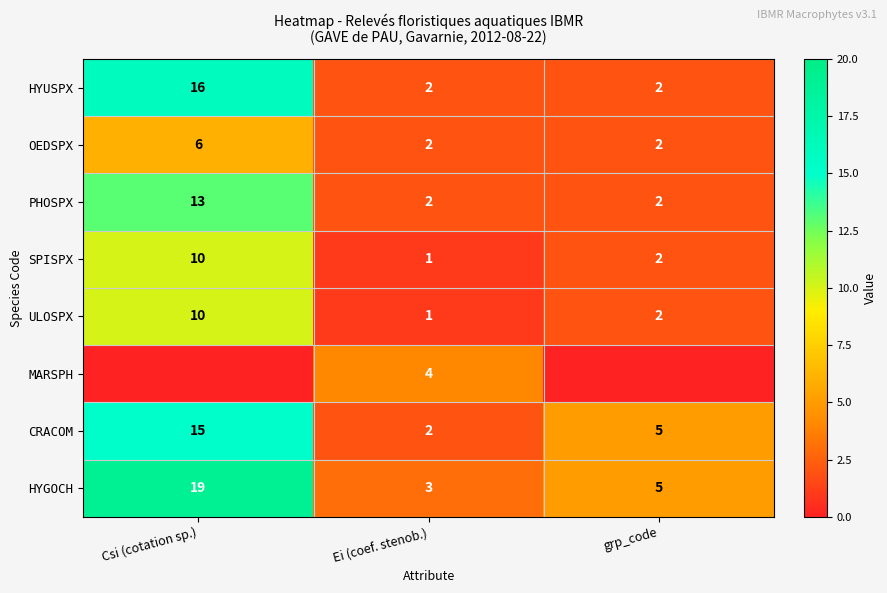

What is the difference between the highest and lowest values at grp_code?

5